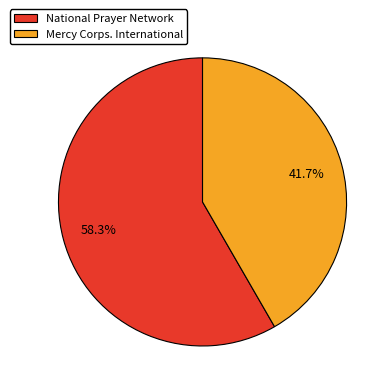

To the nearest percent, what percentage of the pie is Mercy Corps. International?

42%